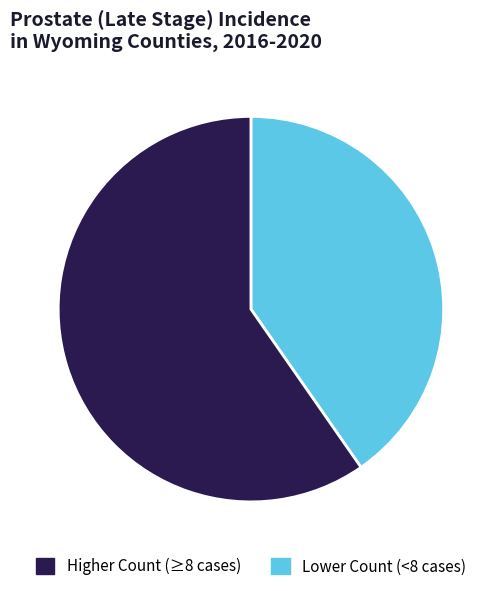

Which category accounts for the majority?

Lower Count (<8 cases)